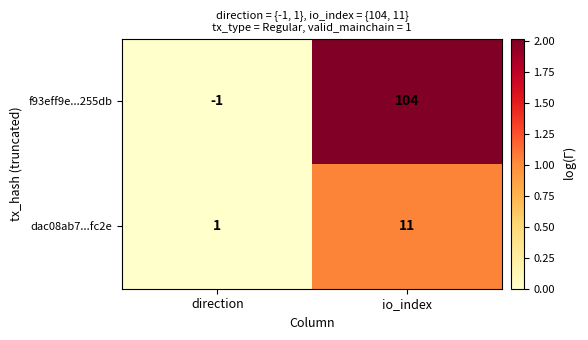

What is the sum of the f93eff9e...255db values at io_index and direction?

103